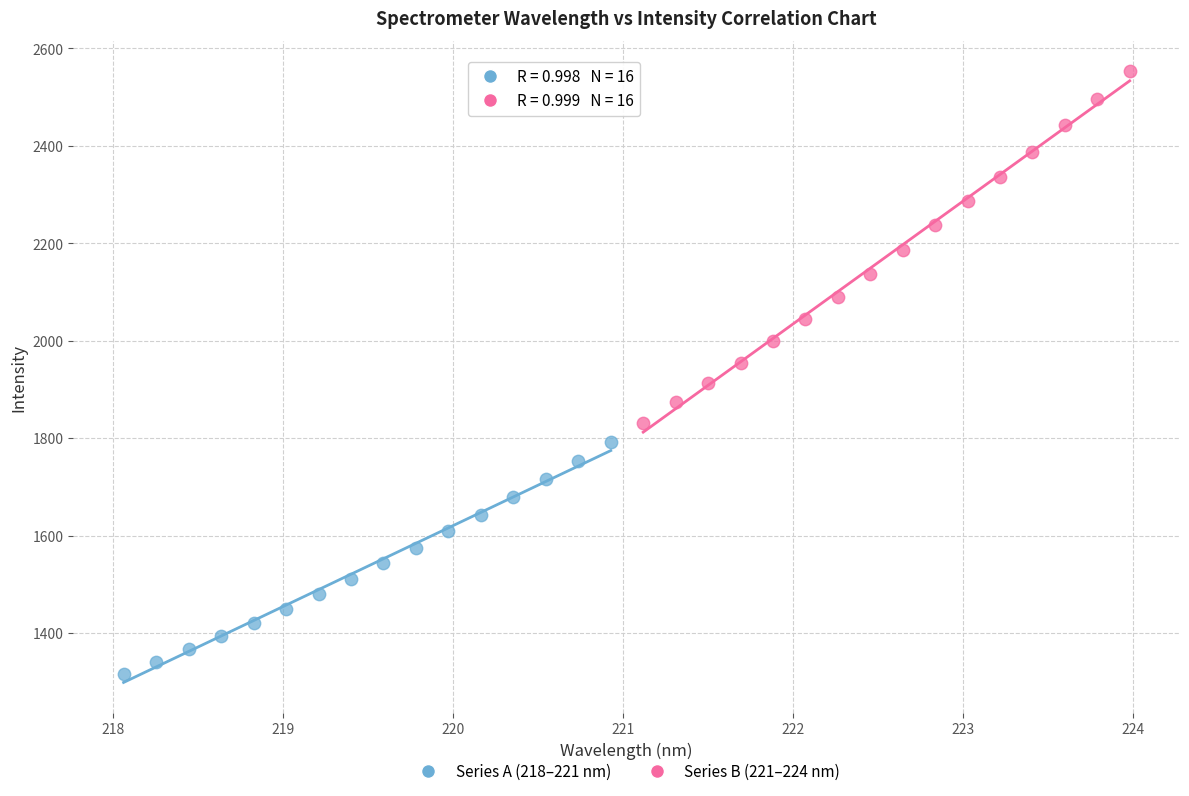

Which series reaches the maximum Y coordinate?

Series B (221–224 nm)